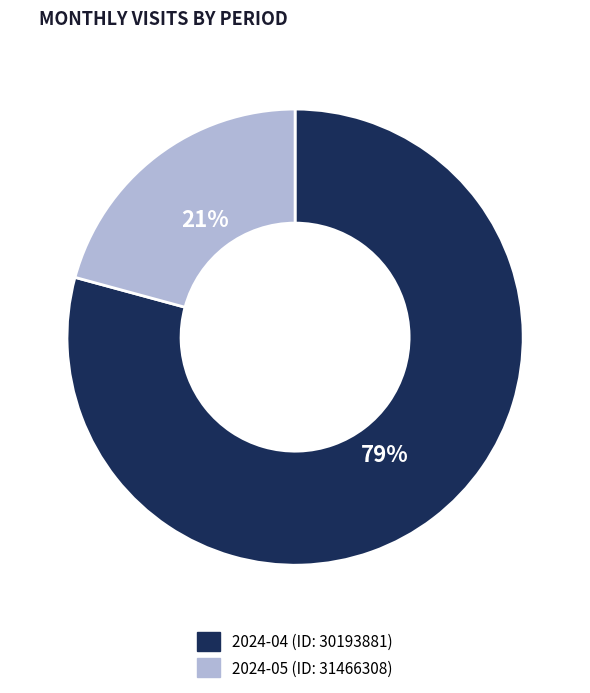

Which category has the biggest portion of the pie?

2024-04 (ID: 30193881)